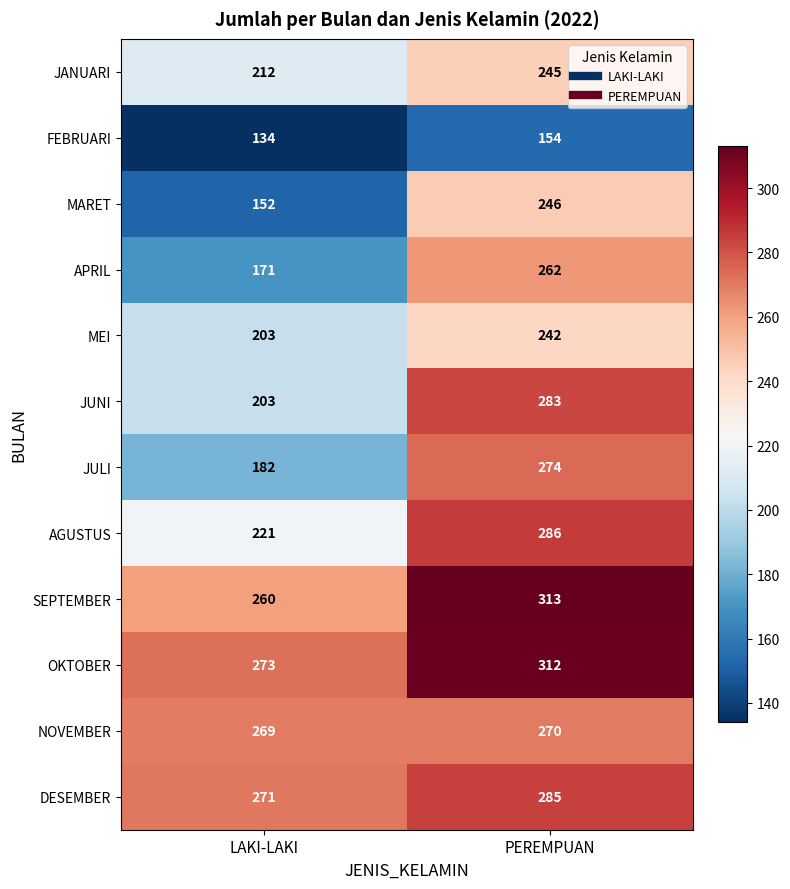

What is the sum of the MEI values at LAKI-LAKI and PEREMPUAN?

445